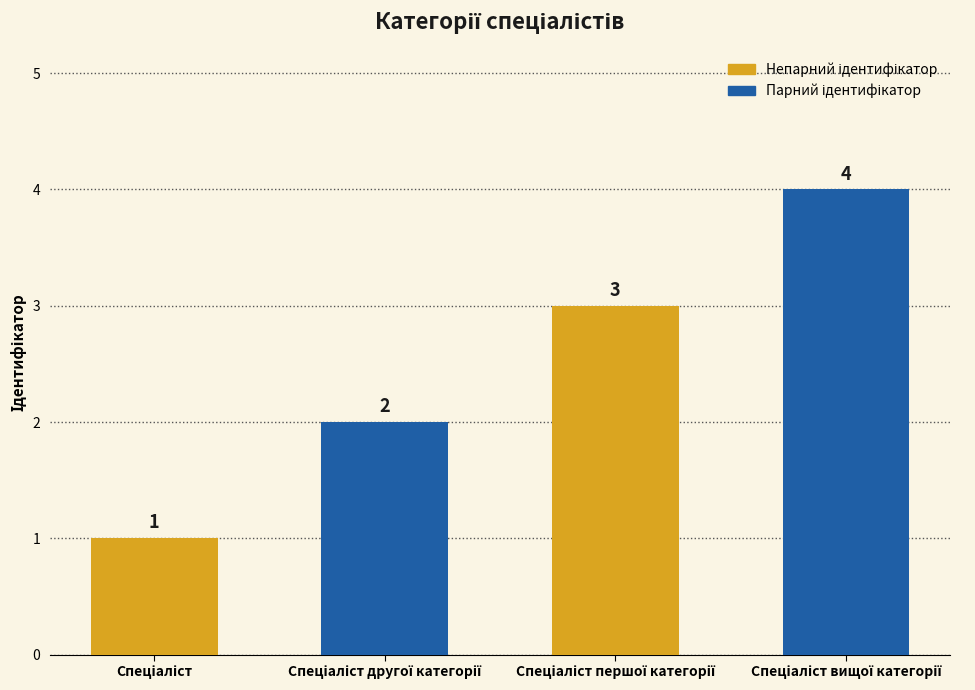

What is the value of the 4th bar from the left?

4